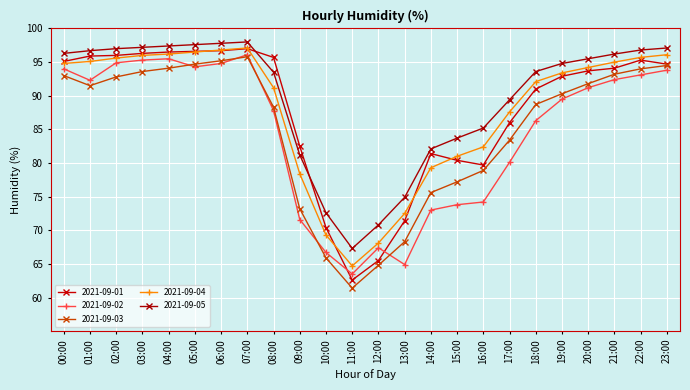

True or false: 2021-09-03 has more than 1 points higher than both neighbors.

False